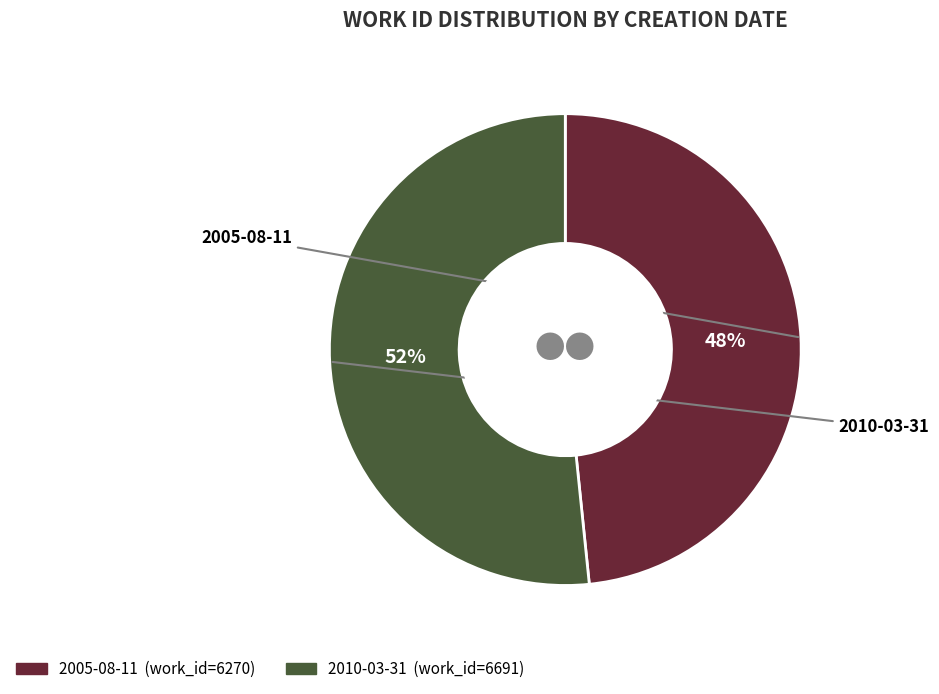

Combined, do 2010-03-31 and 2005-08-11 account for over 50%?

Yes